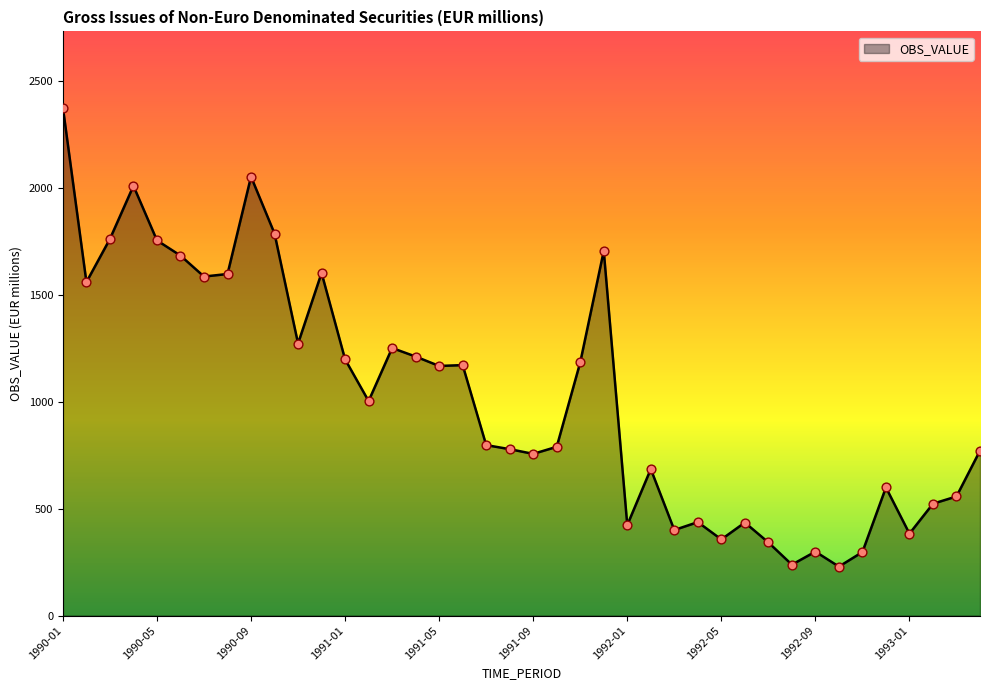

What is the smallest value displayed?

229